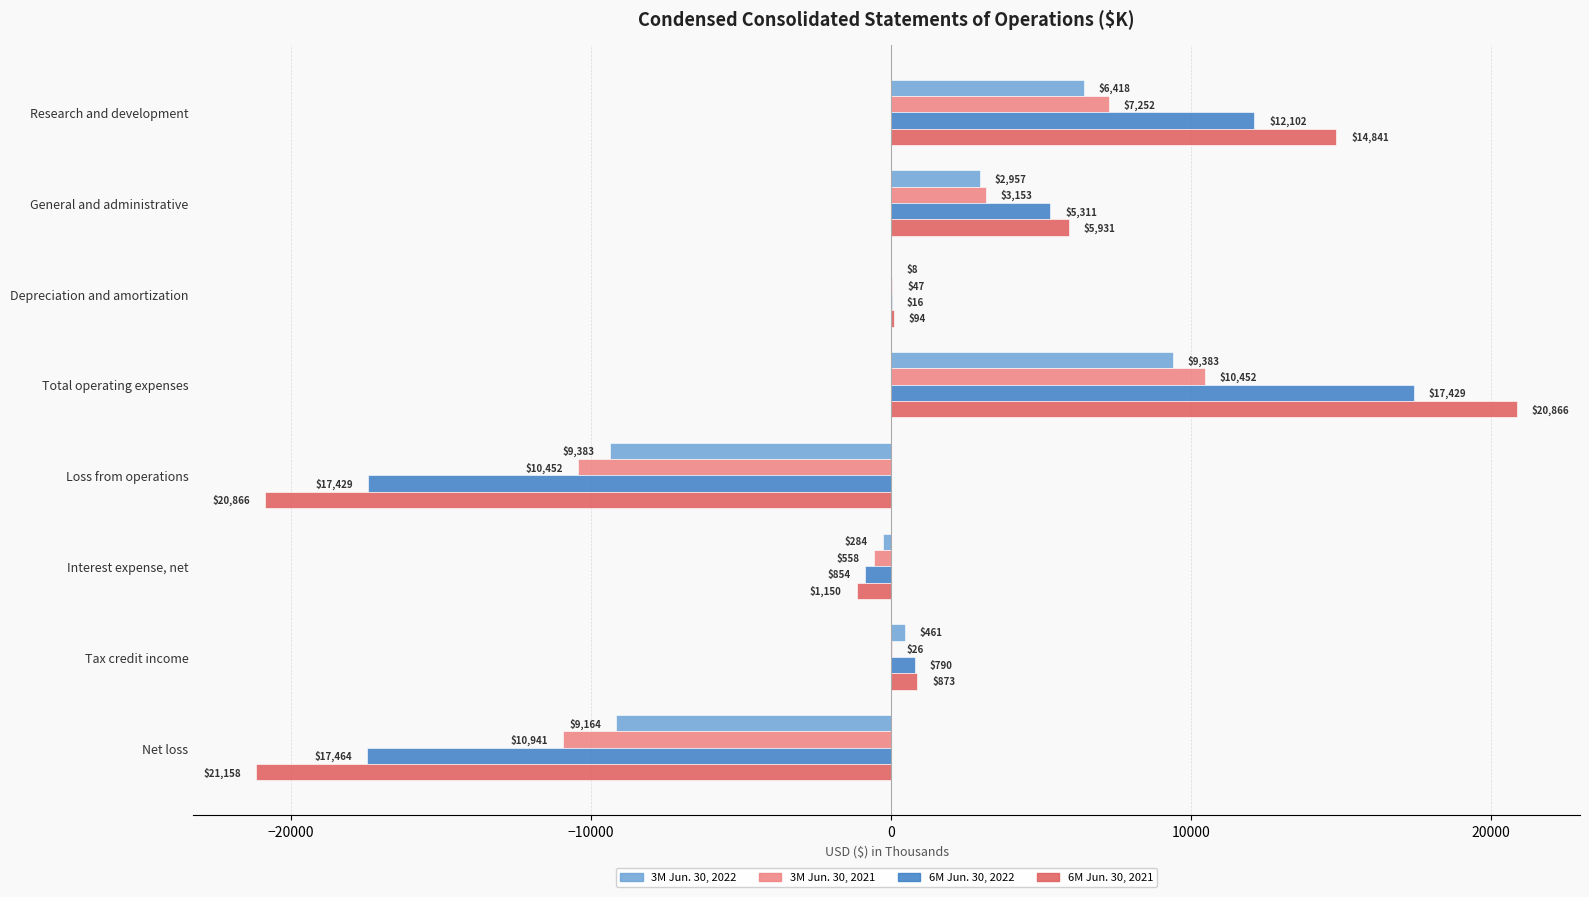

Is it true that 3M Jun. 30, 2021 equals -18594 at Net loss?

False